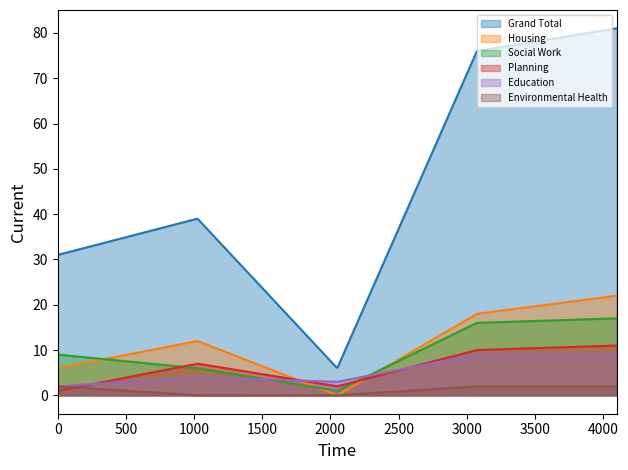

Which series has the widest spread of values?

Grand Total